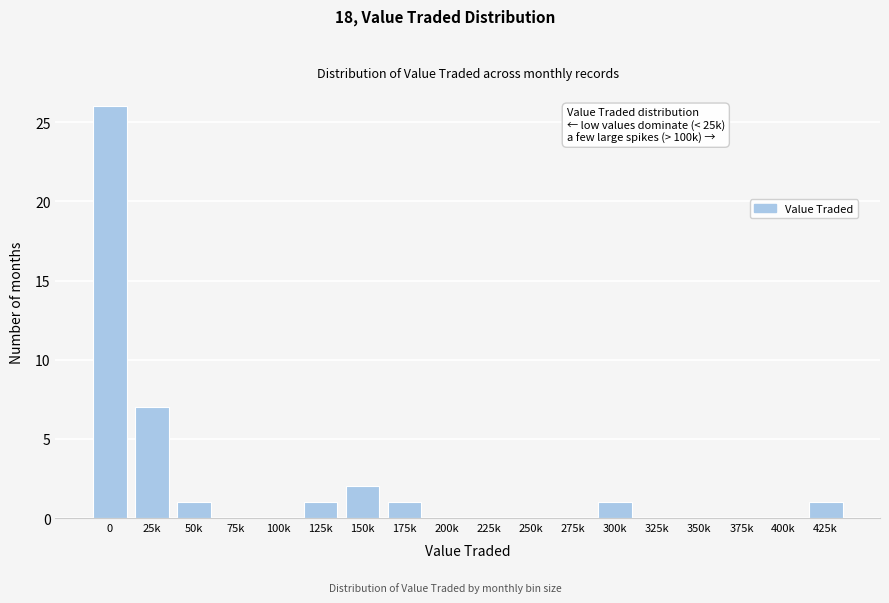

Reading right to left, extract all data points from this chart.

425k=1	400k=0	375k=0	350k=0	325k=0	300k=1	275k=0	250k=0	225k=0	200k=0	175k=1	150k=2	125k=1	100k=0	75k=0	50k=1	25k=7	0=26